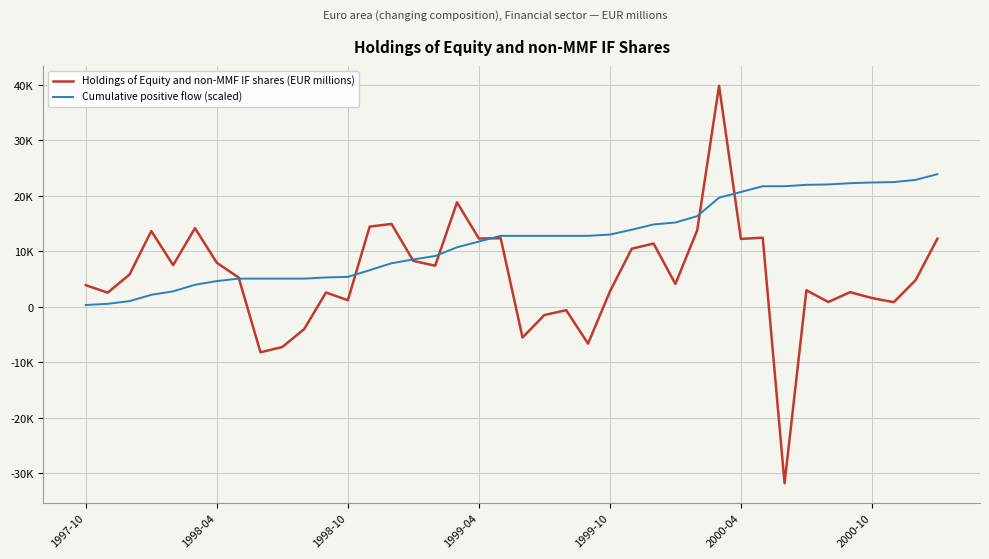

Which series has the widest spread of values?

Holdings of Equity and non-MMF IF shares (EUR millions)